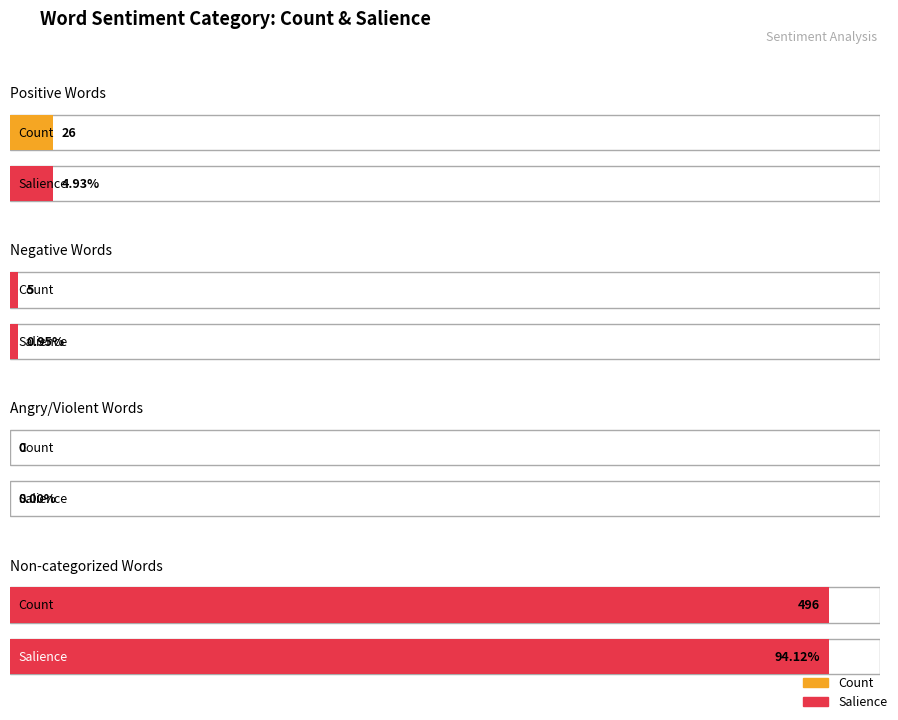

How many values in the Count series are below 26?

2